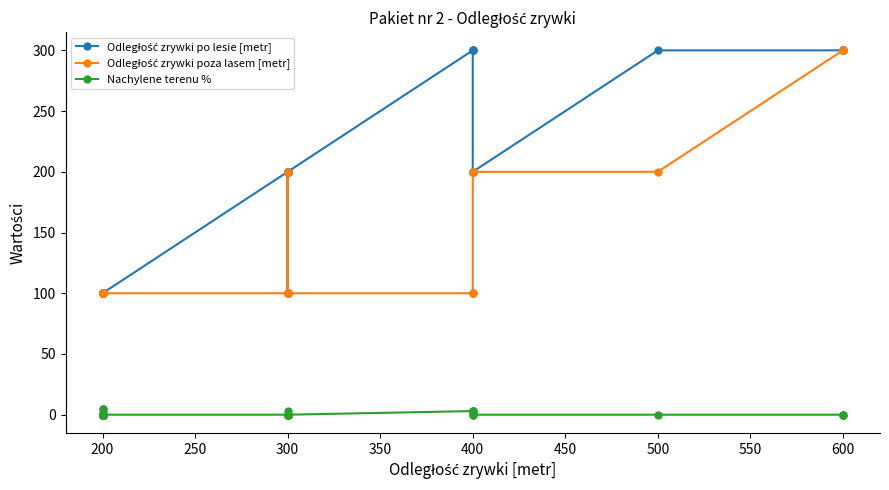

What is the average value of the Odległość zrywki po lesie [metr] series?

167